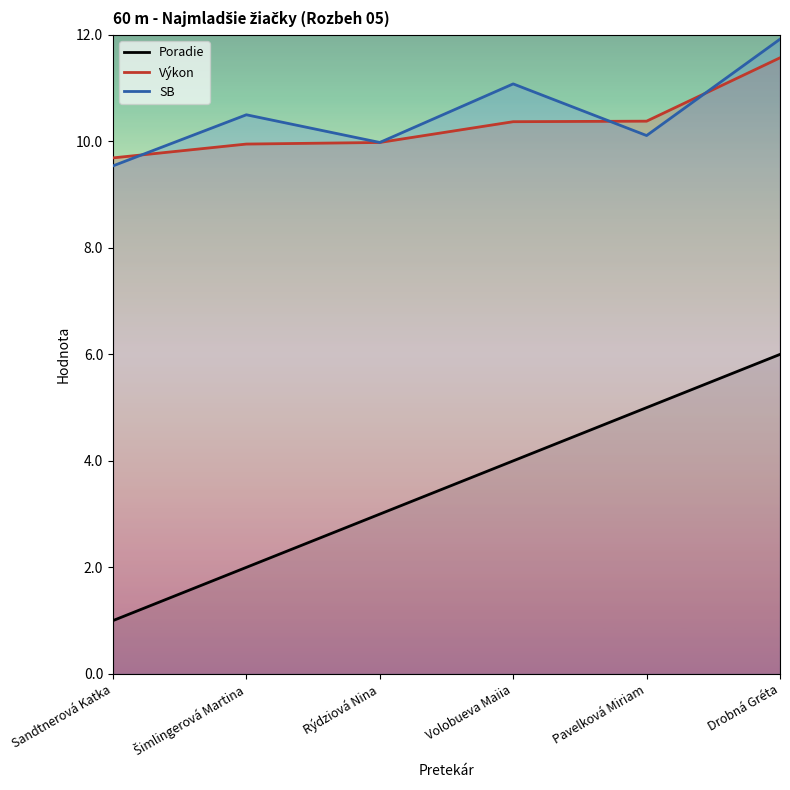

At which label does Poradie first exceed 4?

Pavelková Miriam